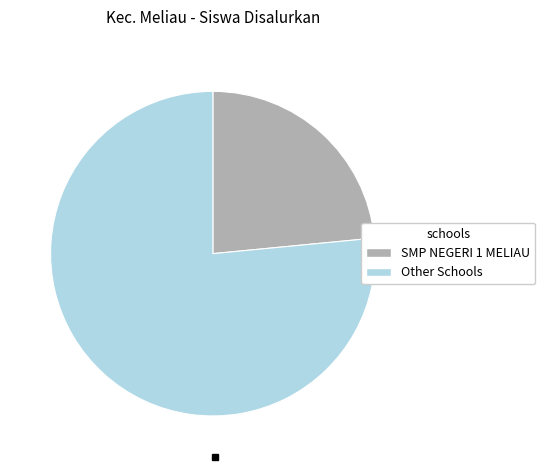

Is there any slice that represents more than half of the pie?

Yes